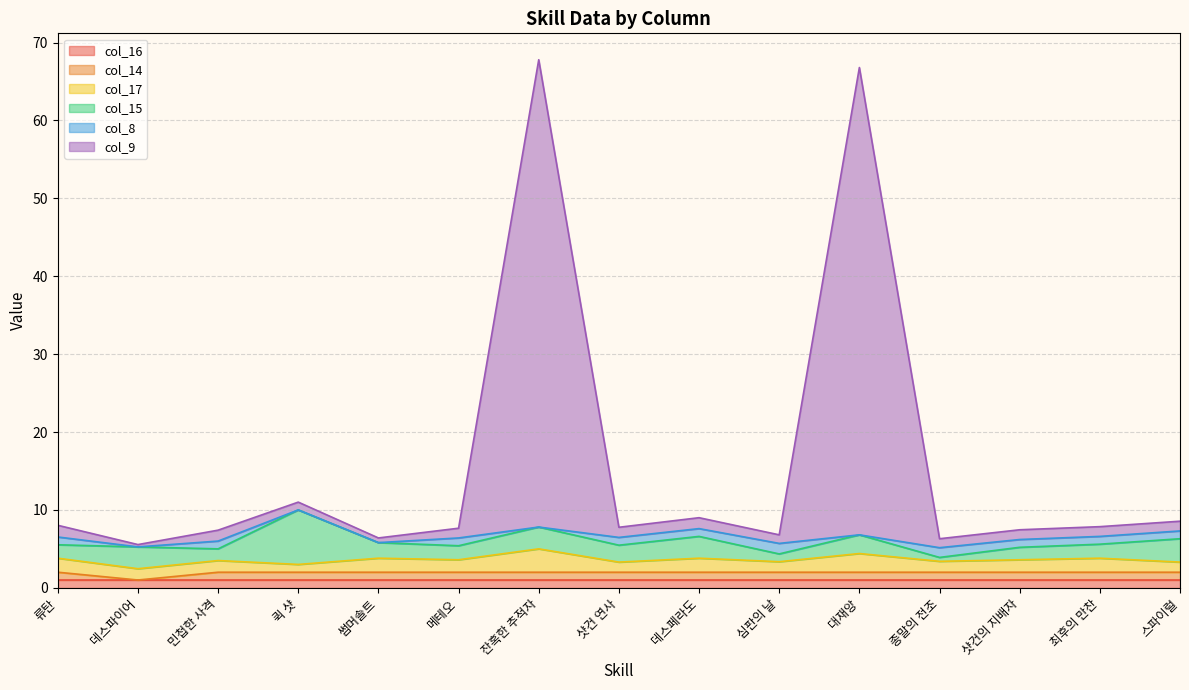

How many data points in col_17 are above 1?

14